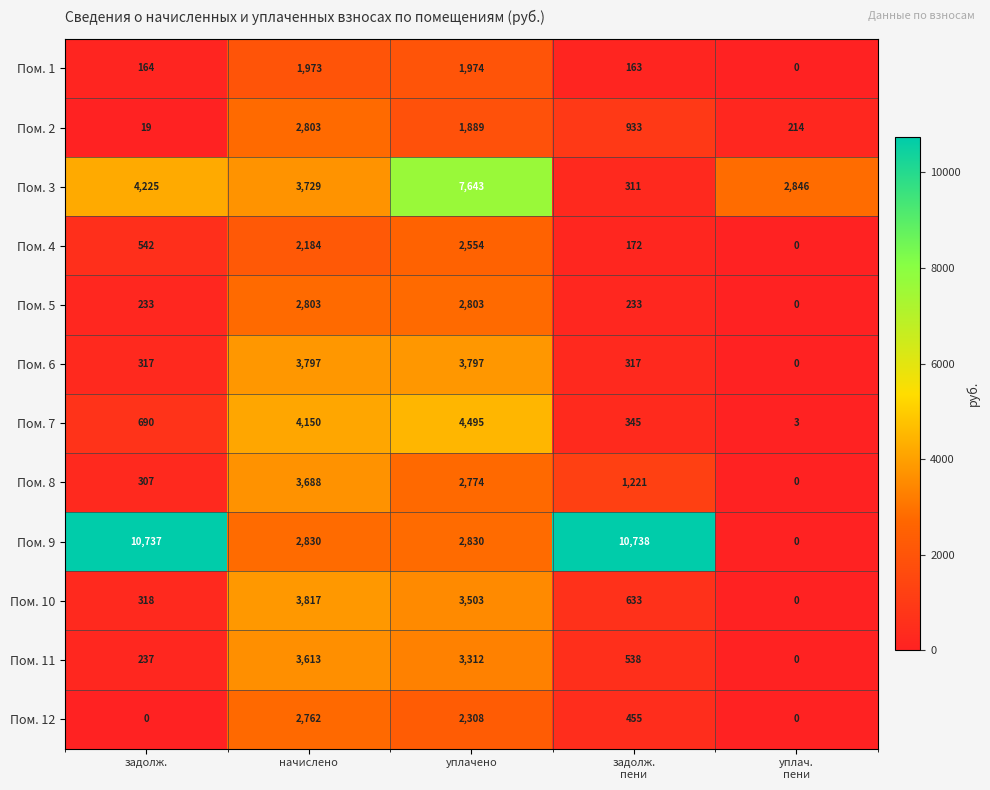

The Пом. 2 series shows 2803 at начислено. True or false?

True